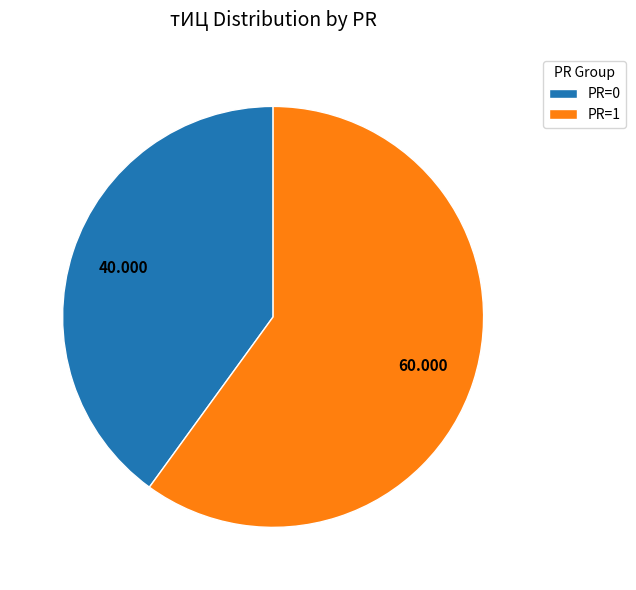

Is there a majority slice in this chart?

Yes